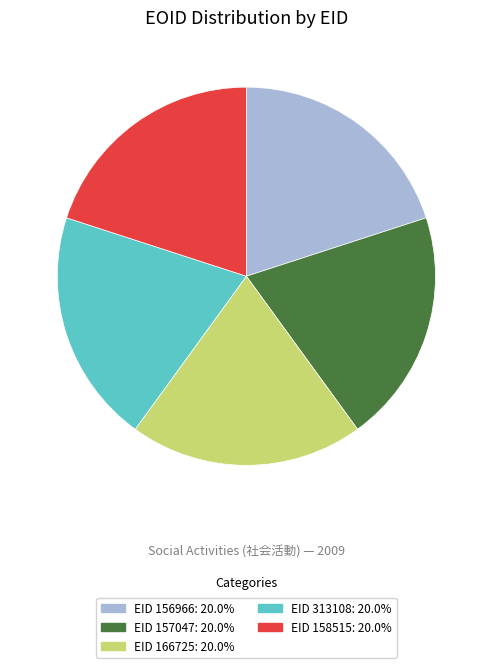

Is there a majority slice in this chart?

No